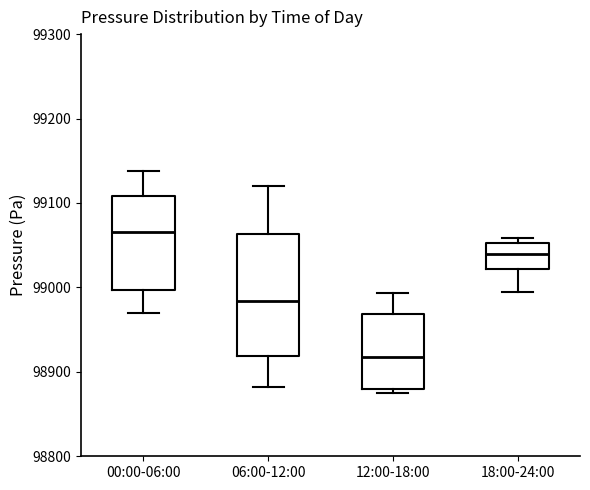

Which box is the tallest, from its lower edge to its upper edge?

06:00-12:00